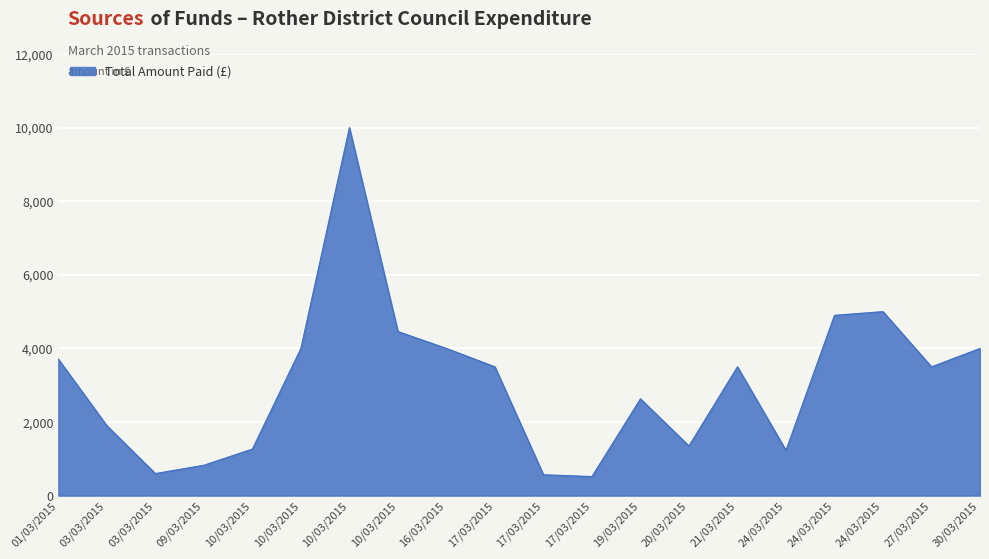

How many lines are shown in the chart?

1